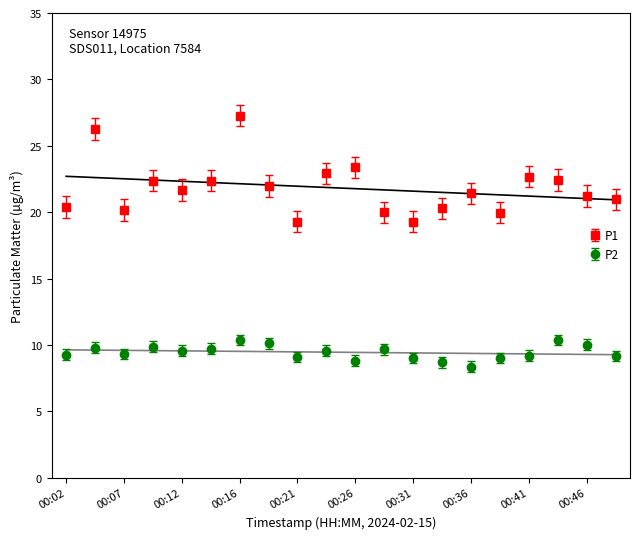

What is the total value across all series at 00:04?

36.1